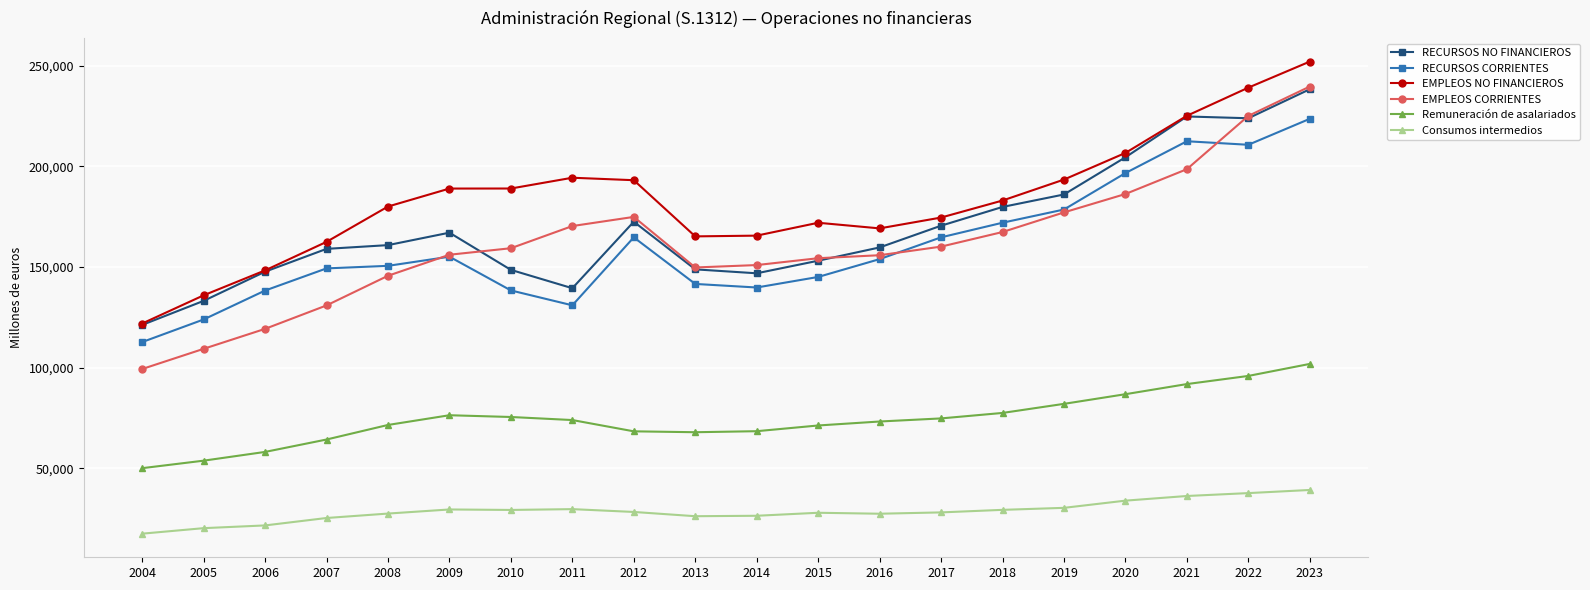

At 2018, list the series in order from largest to smallest.

EMPLEOS NO FINANCIEROS, RECURSOS NO FINANCIEROS, RECURSOS CORRIENTES, EMPLEOS CORRIENTES, Remuneración de asalariados, Consumos intermedios